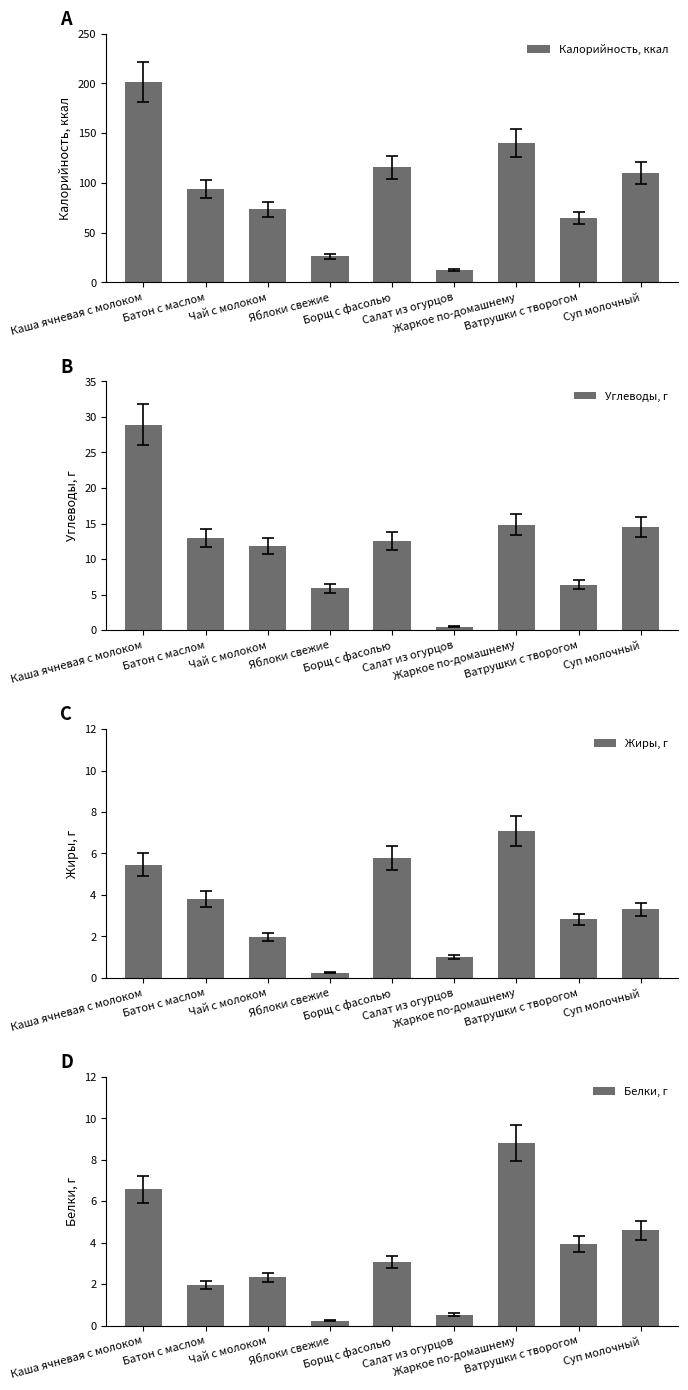

Rank the series by their maximum value, from lowest to highest.

Жиры, г, Белки, г, Углеводы, г, Калорийность, ккал